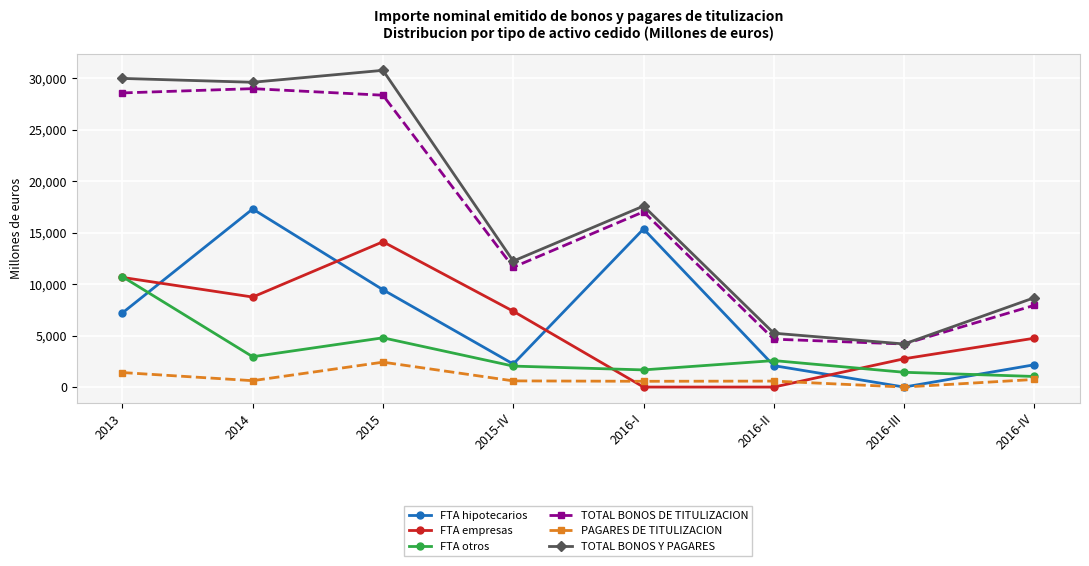

What is the highest value of the FTA empresas series?

14123.8